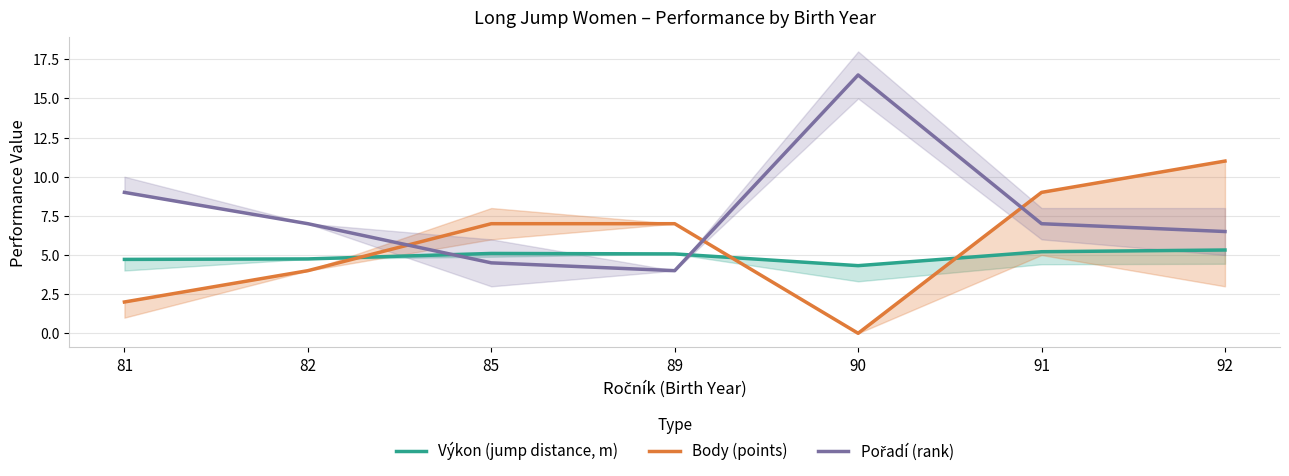

Where does the Výkon (jump distance, m) series first go above 5?

85